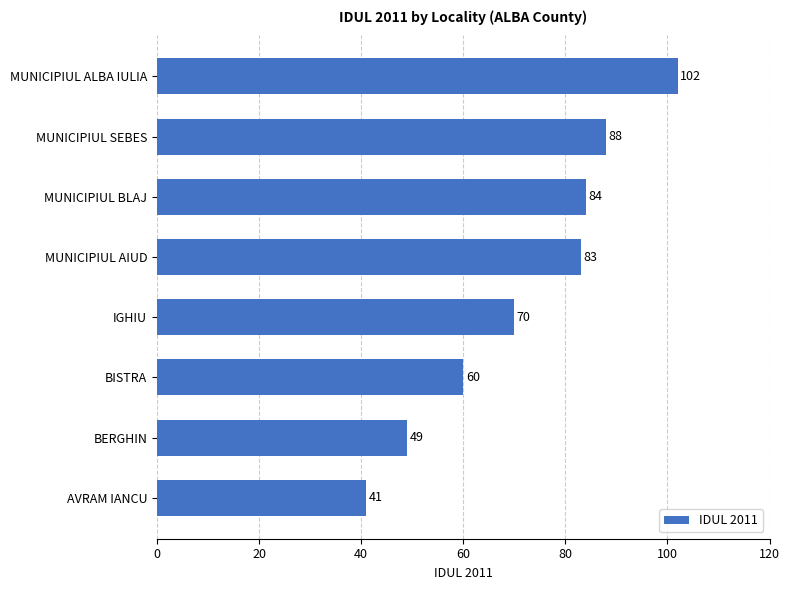

The chart shows a value of 42 at MUNICIPIUL ALBA IULIA. True or false?

False